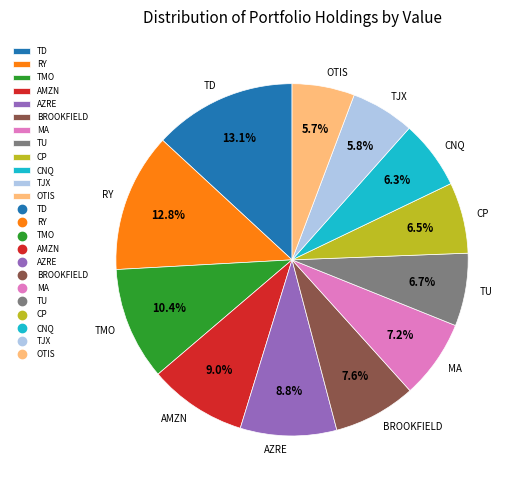

Which has a higher value, BROOKFIELD or TU?

BROOKFIELD